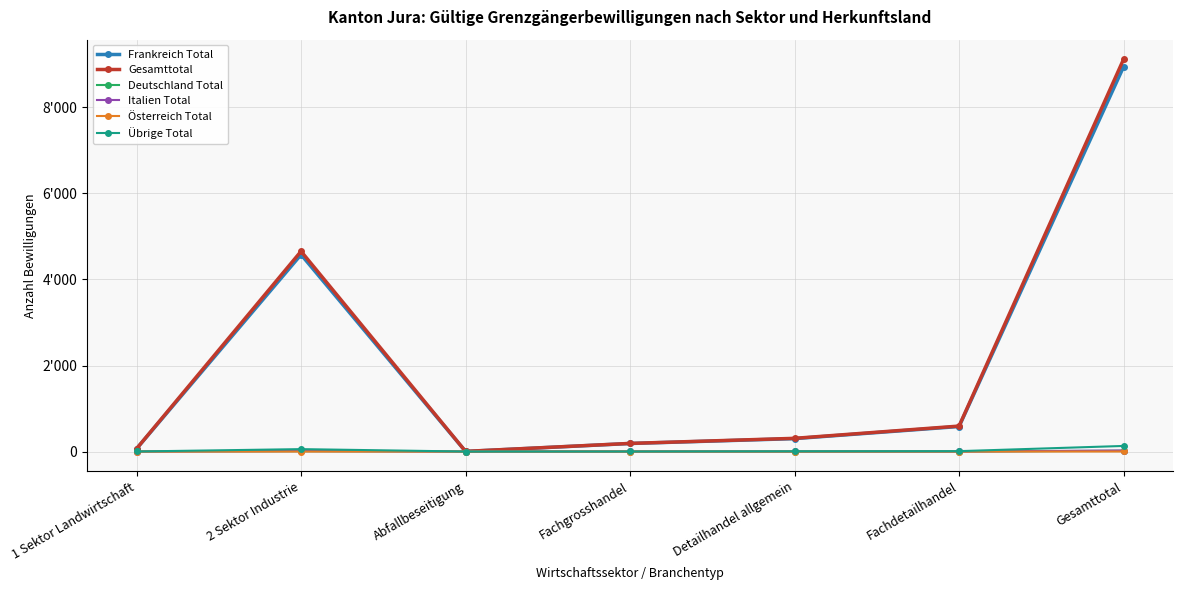

At how many categories does at least one series exceed 3758?

2